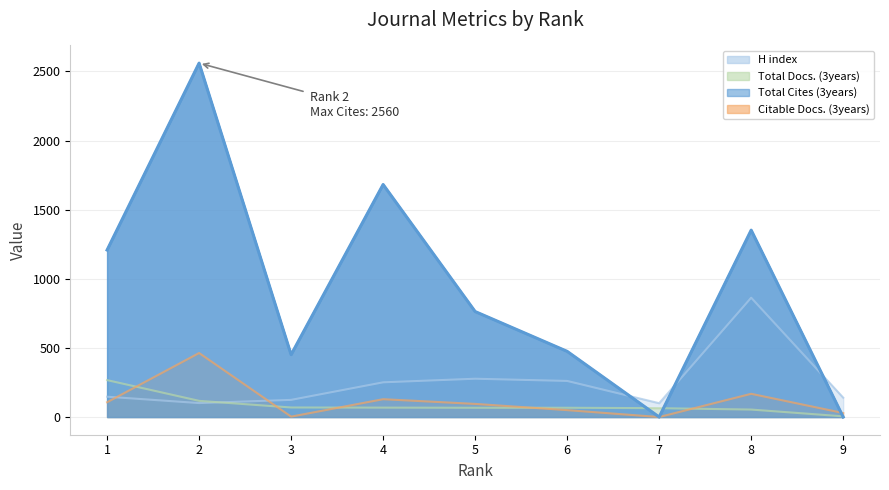

At 4, list the series in order from smallest to largest.

Total Docs. (3years), Citable Docs. (3years), H index, Total Cites (3years)